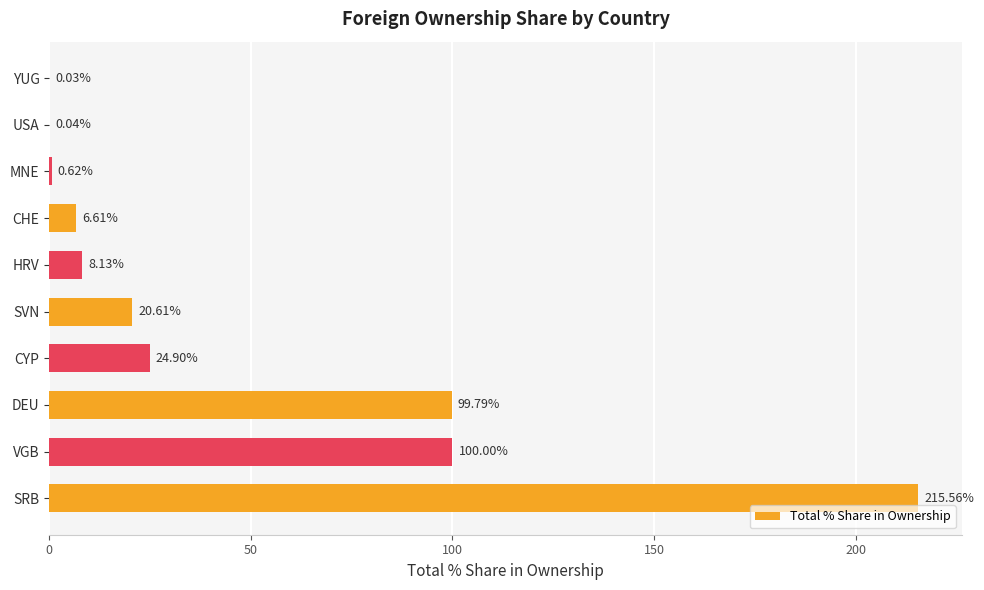

Which has a higher value, SRB or YUG?

SRB